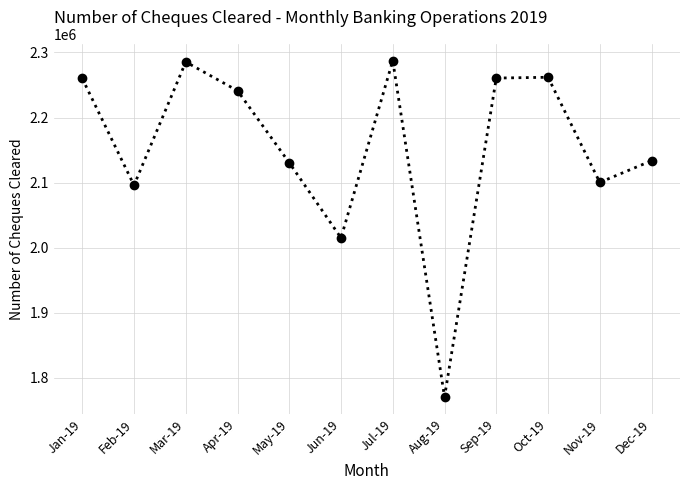

How many distinct data groups are displayed?

1